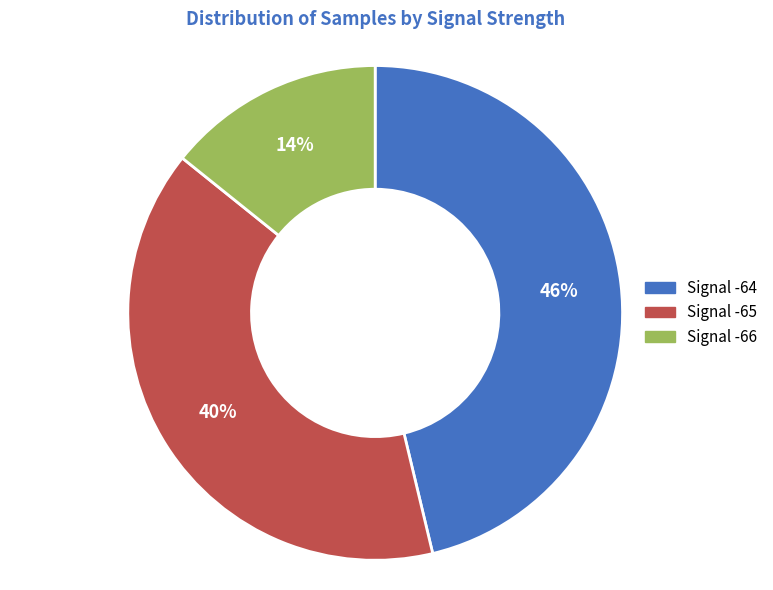

To the nearest percent, what is the average slice percentage?

33%